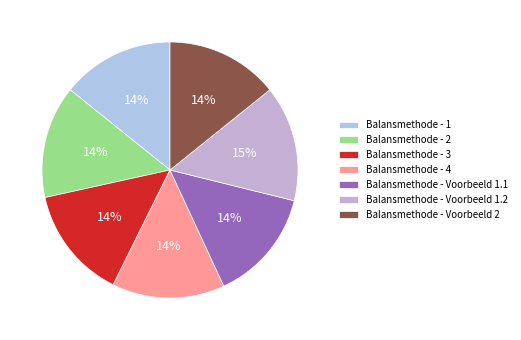

How many slices are in this pie chart?

7